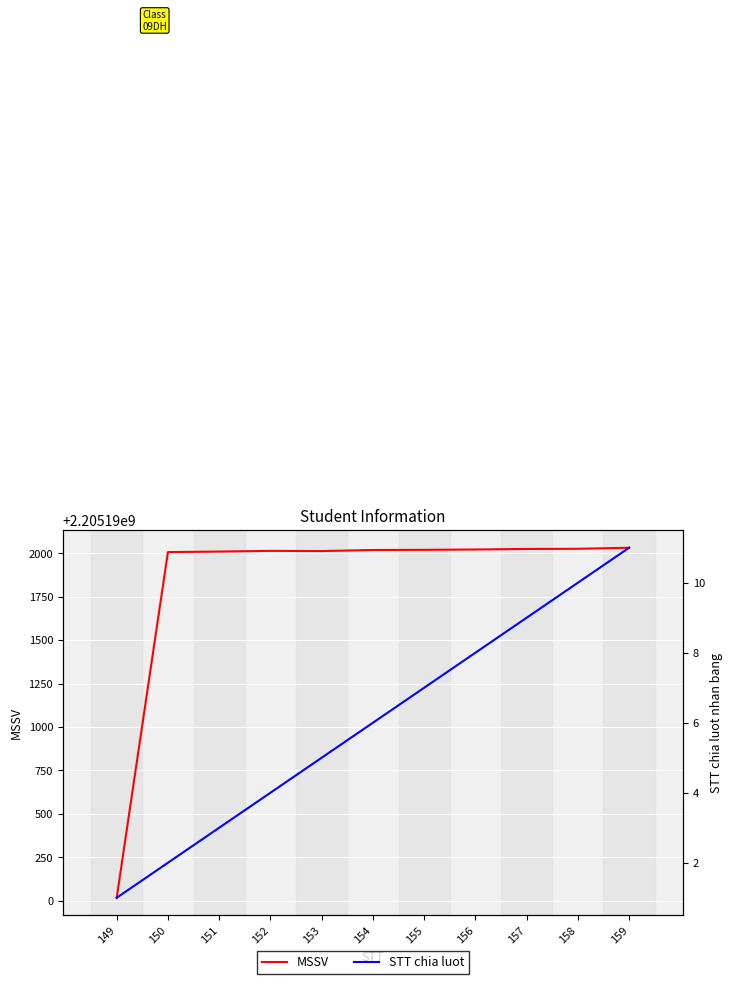

Rank the series by their average value, from lowest to highest.

STT chia luot, MSSV